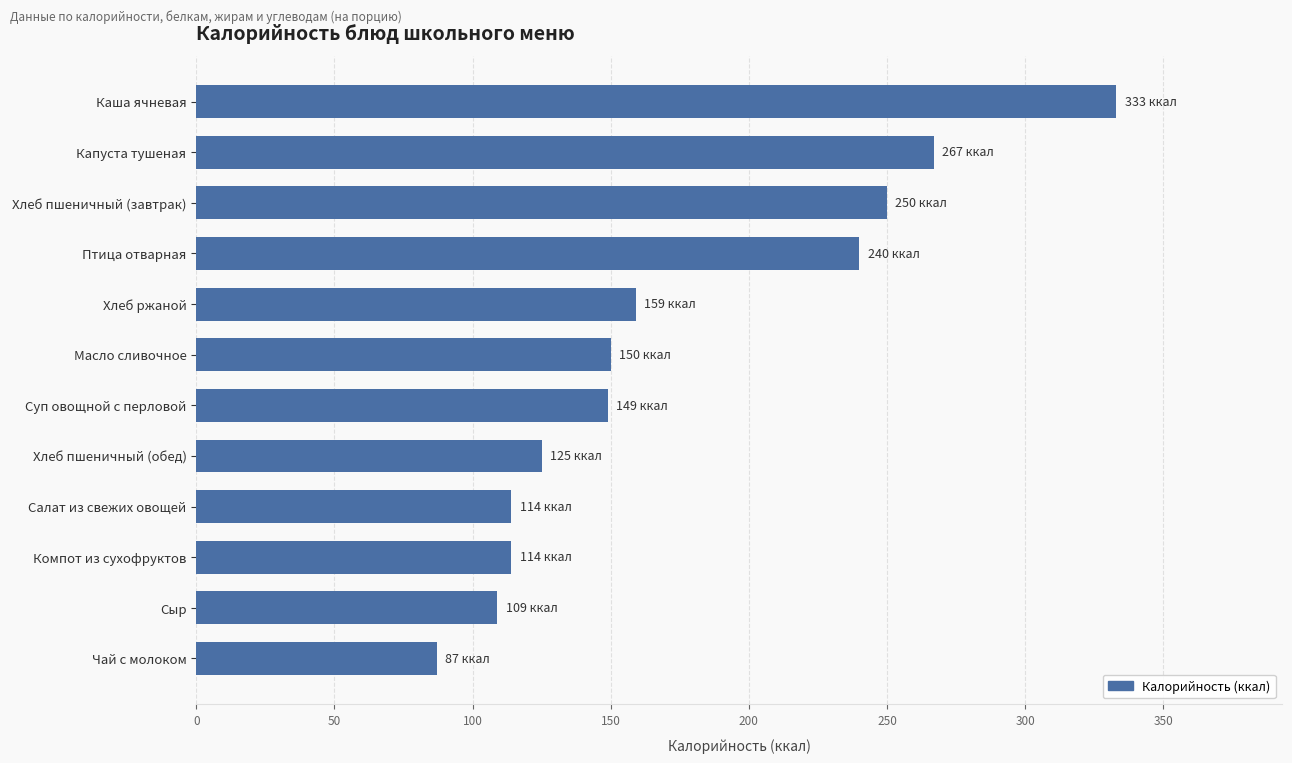

What value does the data have at Масло сливочное?

150